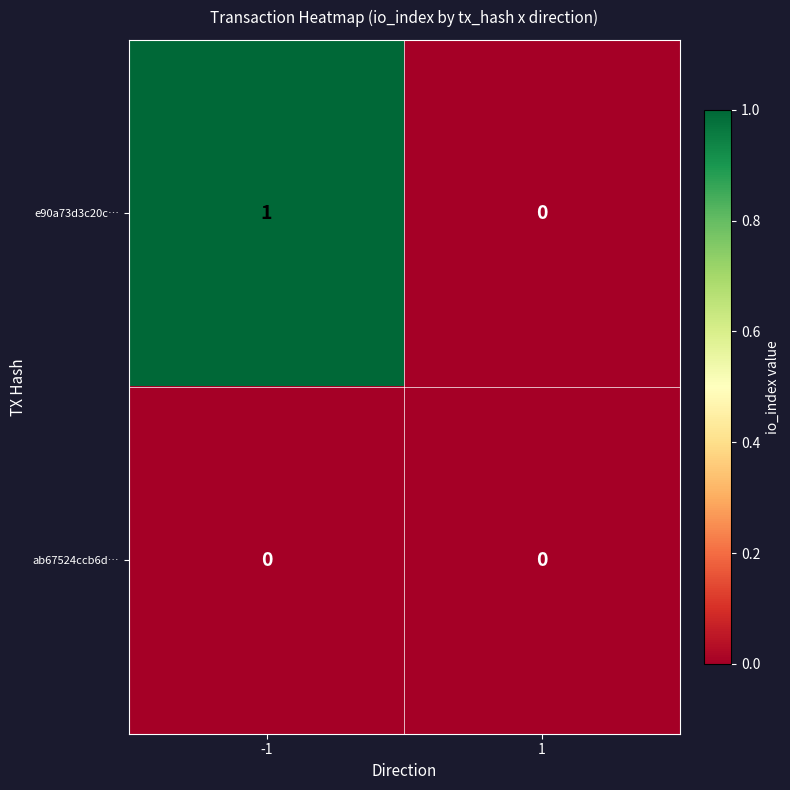

The value of ab67524ccb6d… at 1 is 0. True or false?

True